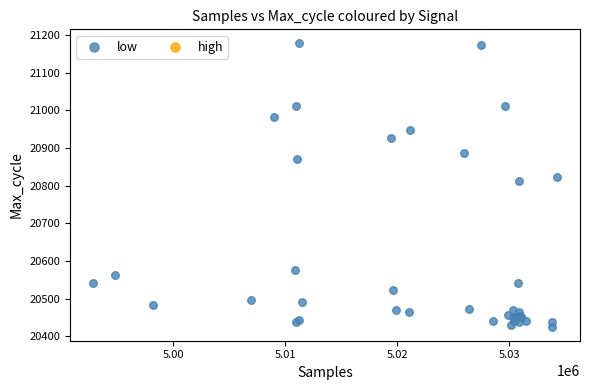

What Y value in the scatter plot is closest to 20802?

20814